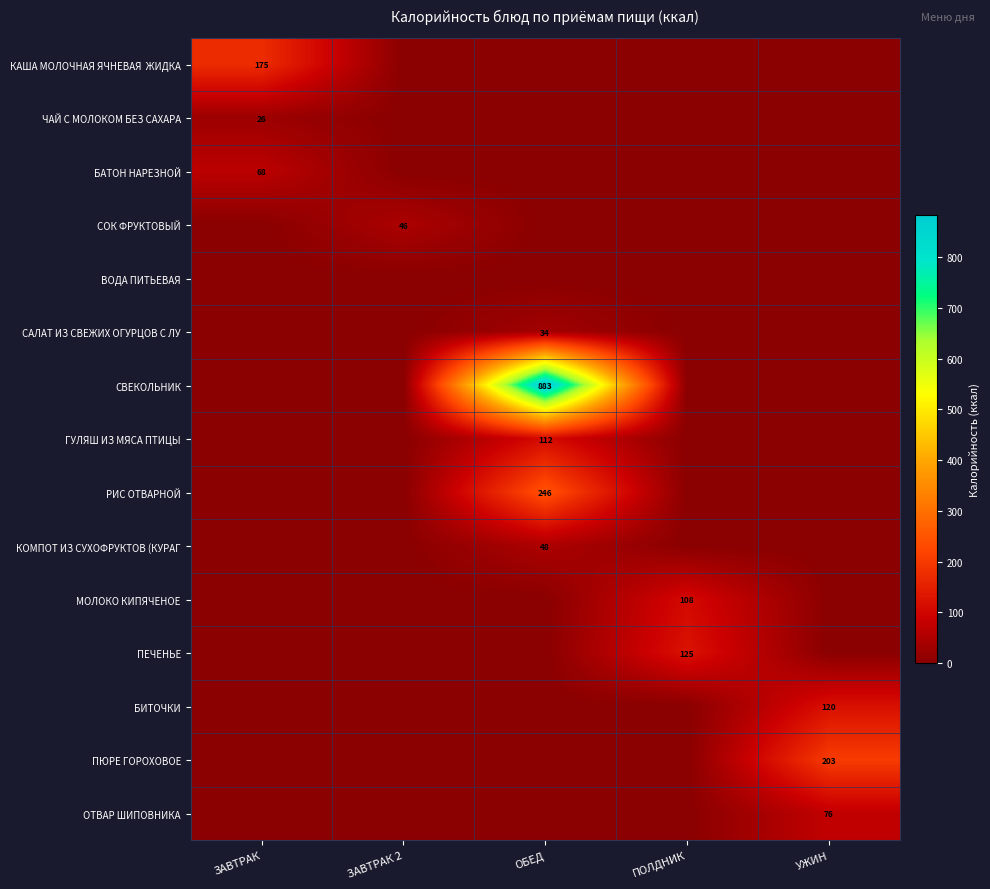

The value of ОТВАР ШИПОВНИКА at УЖИН is 103. True or false?

False